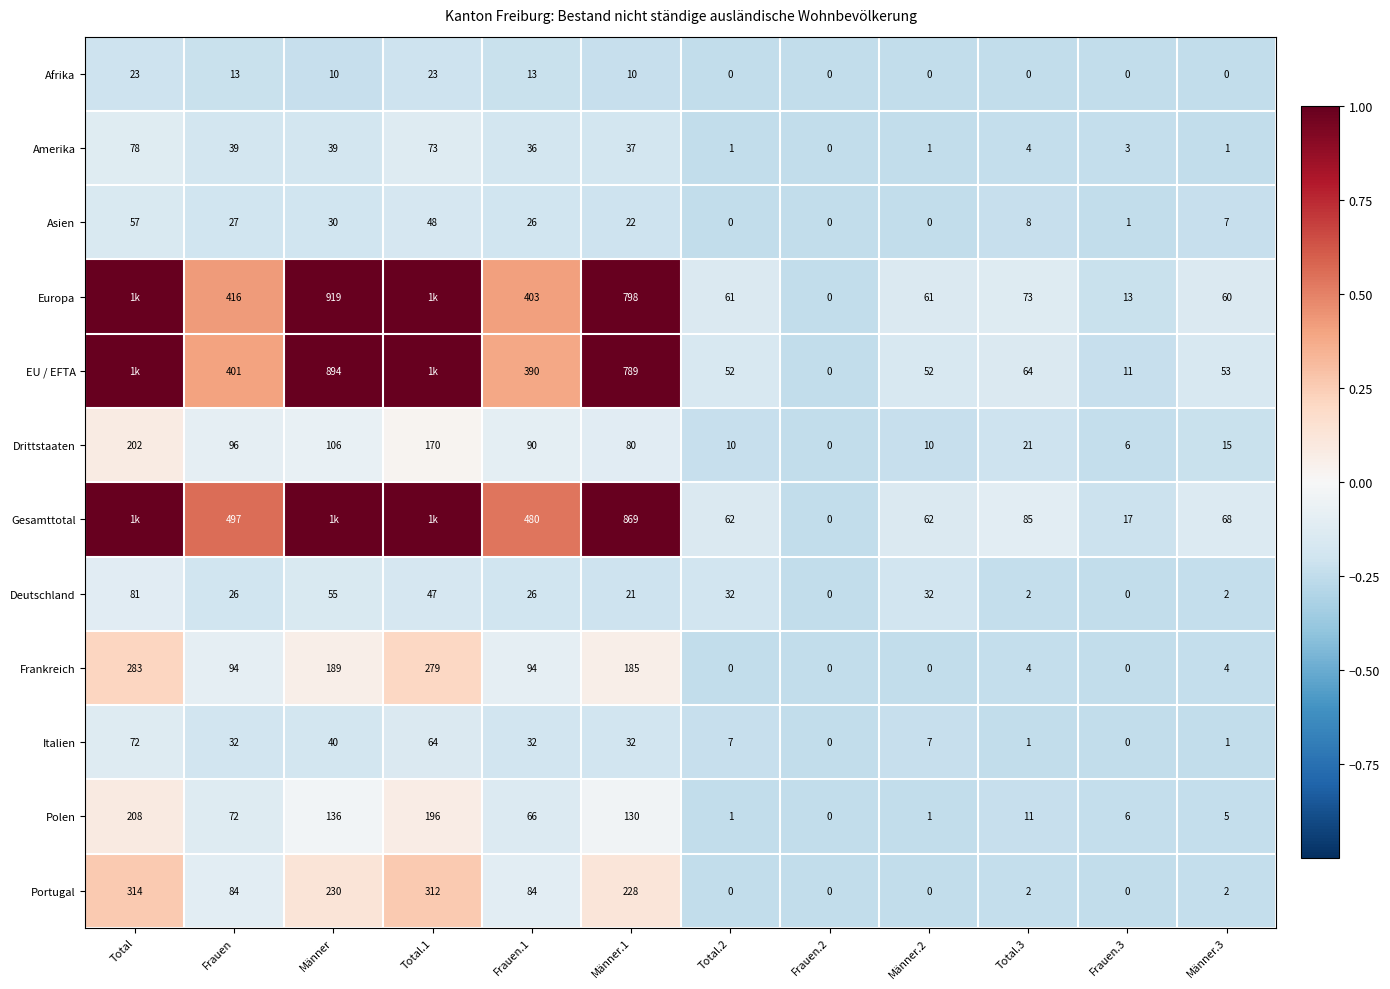

How many distinct data groups are displayed?

12